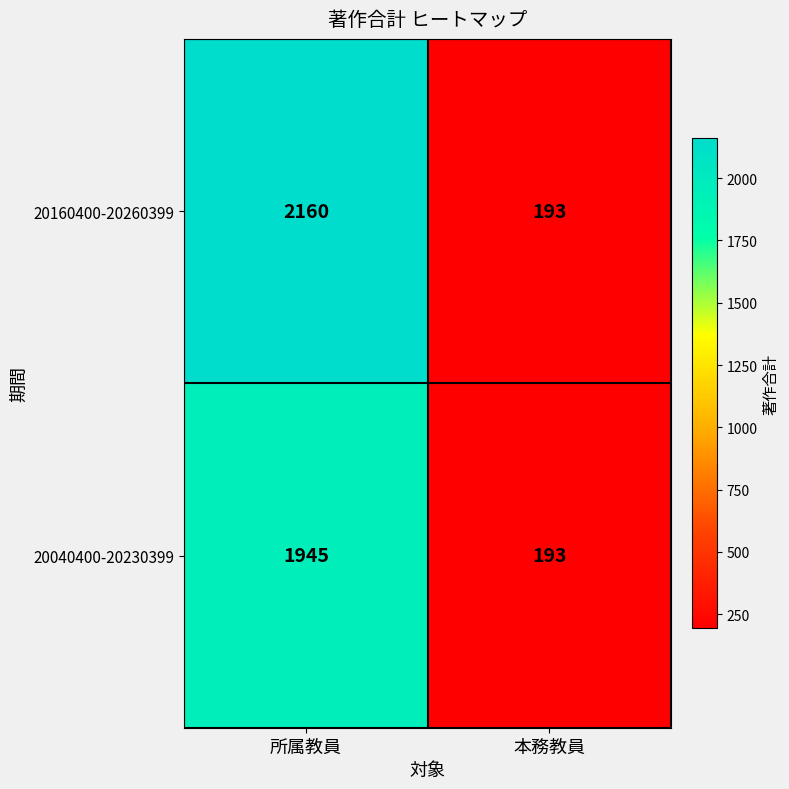

Reading left to right, extract all data points from this chart.

20160400-20260399: 所属教員=2160	本務教員=193
20040400-20230399: 所属教員=1945	本務教員=193